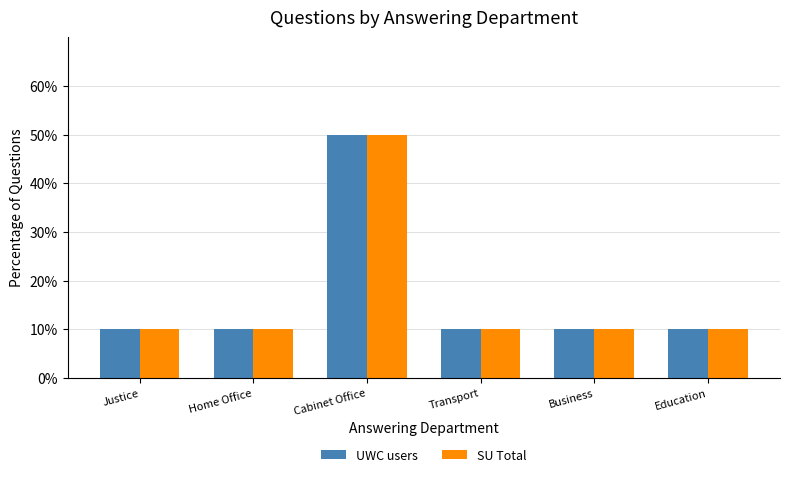

Reading left to right, extract all data points from this chart.

UWC users: 10	10	50	10	10	10
SU Total: 10	10	50	10	10	10